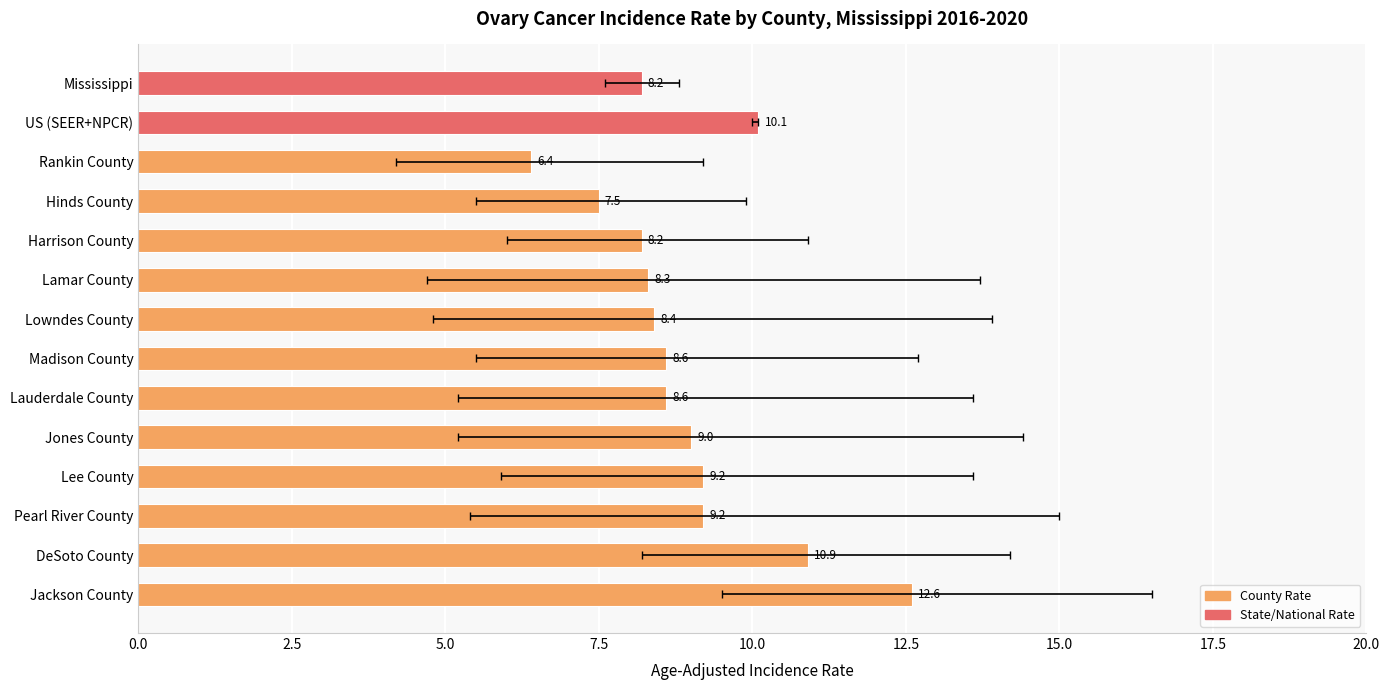

What is the difference between the maximum and second lowest values?

5.1